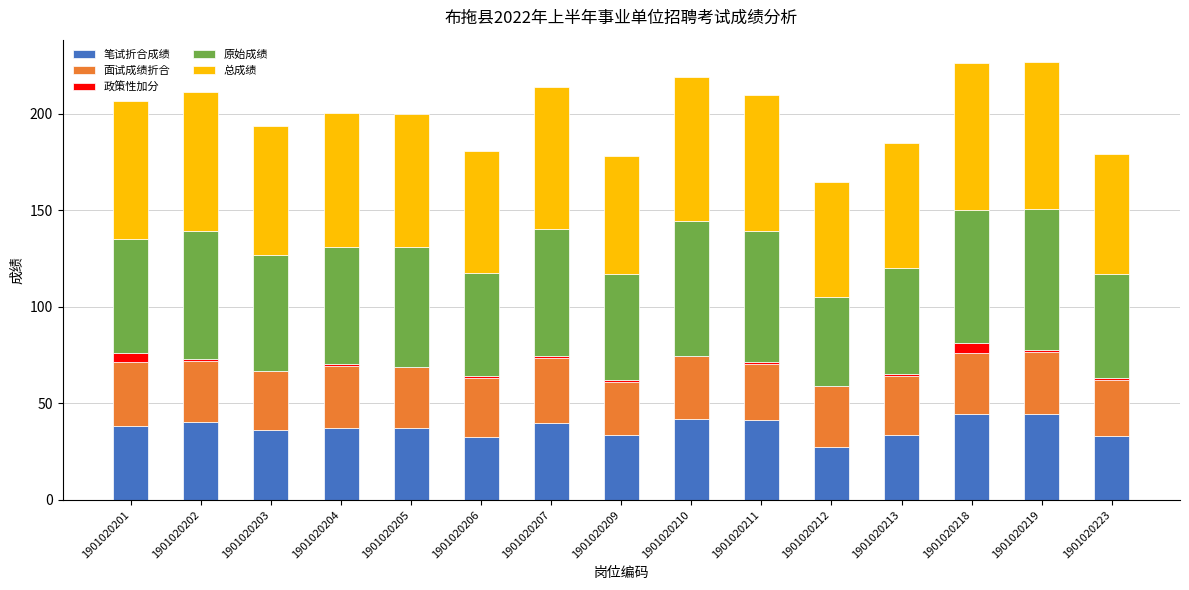

What is the highest value of the 笔试折合成绩 series?

44.4